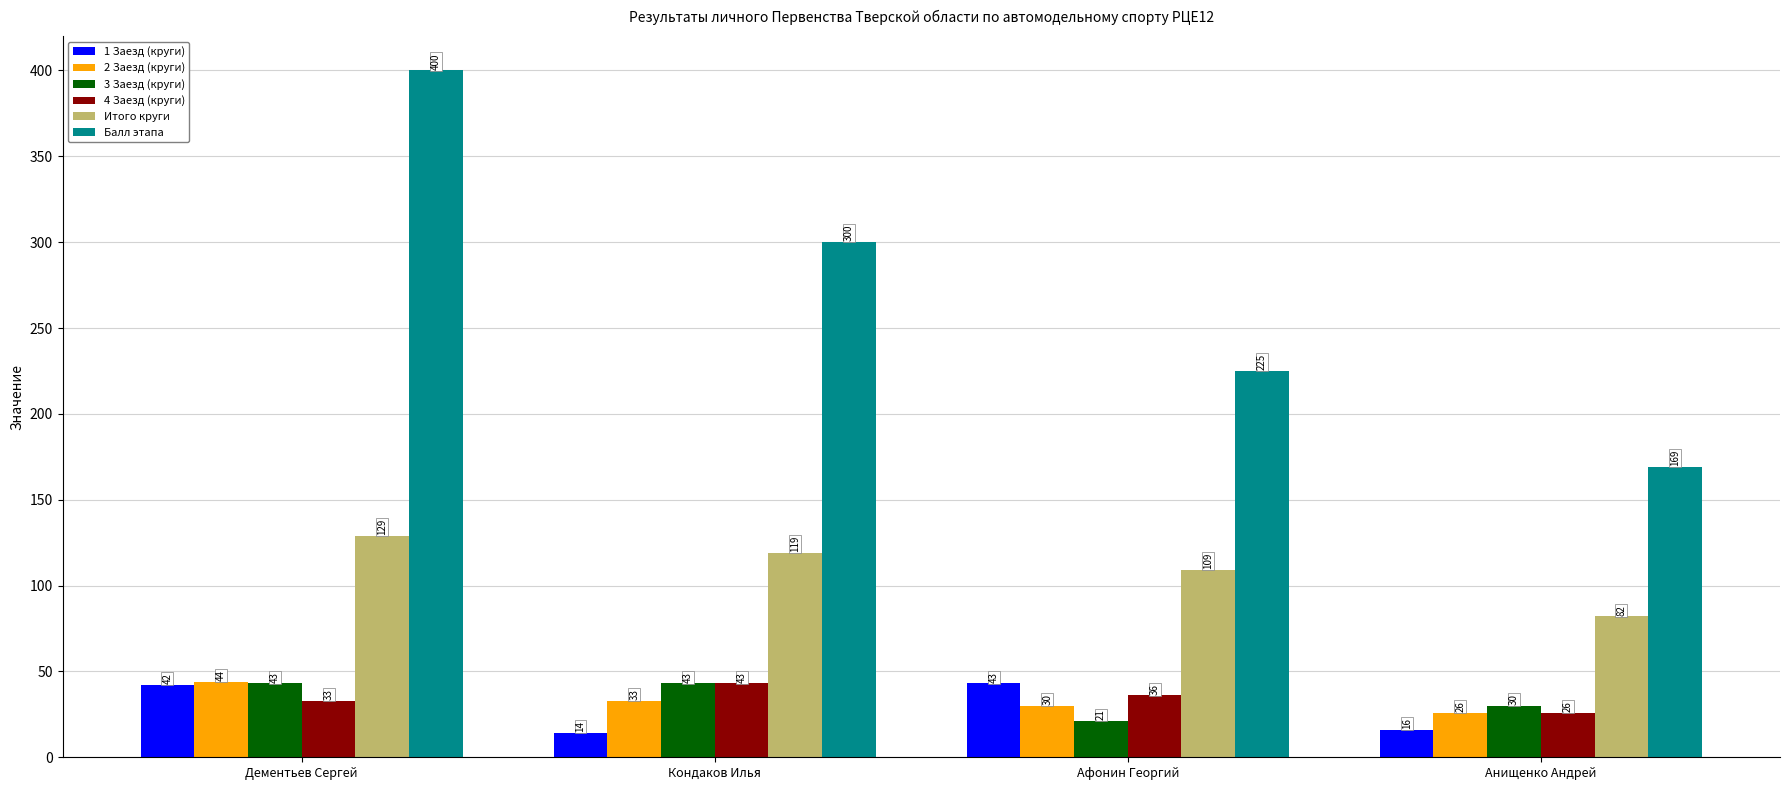

How many bars are there in total?

24